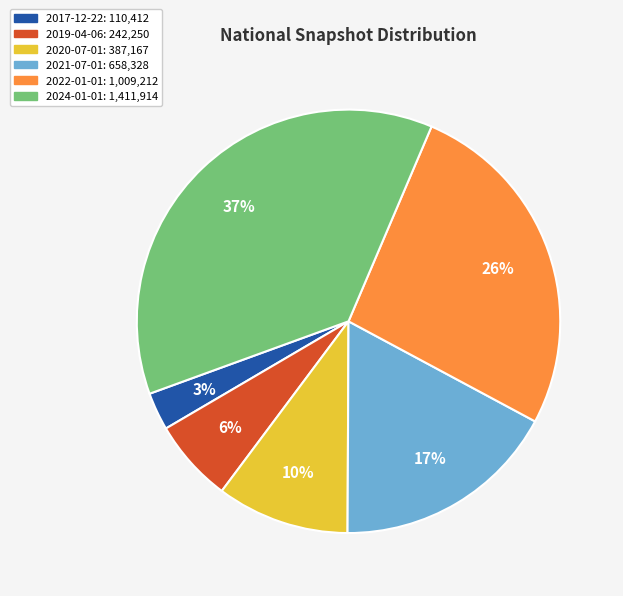

Rank the categories by value from lowest to highest.

2017-12-22, 2019-04-06, 2020-07-01, 2021-07-01, 2022-01-01, 2024-01-01